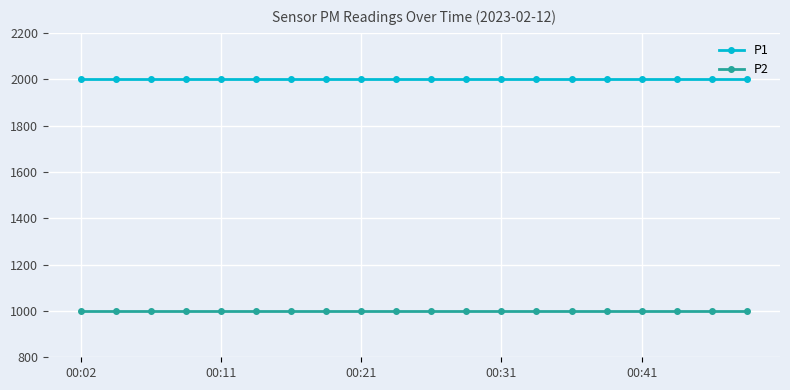

What is the average value of the P1 series?

1999.9